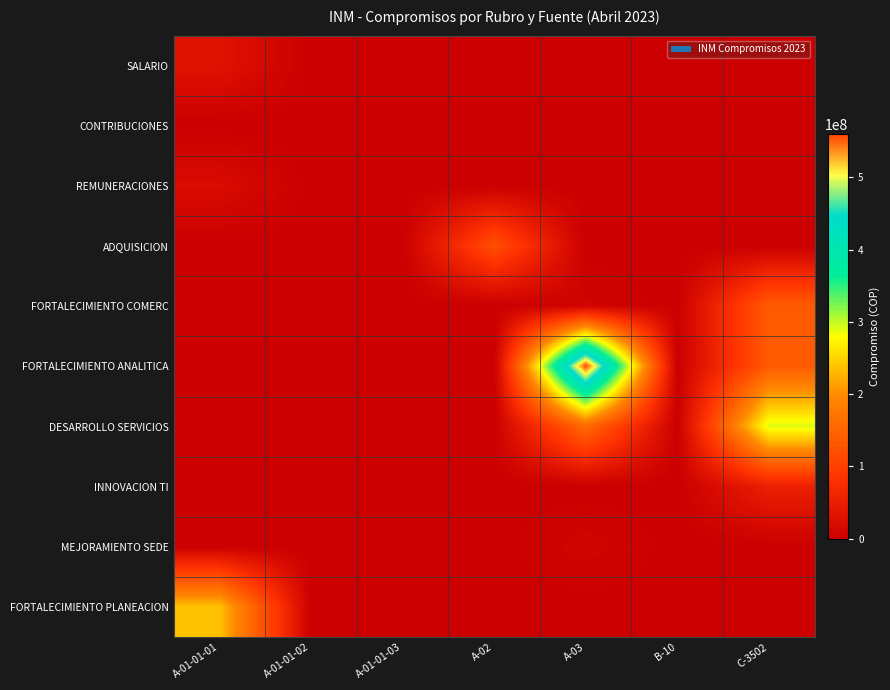

Reading left to right, what are all the values shown in this chart?

SALARIO: A-01-01-01=32231343.0	A-01-01-02=0.0	A-01-01-03=0.0	A-02=0.0	A-03=0.0	B-10=0.0	C-3502=0.0
CONTRIBUCIONES: A-01-01-01=0.0	A-01-01-02=0.0	A-01-01-03=0.0	A-02=0.0	A-03=0.0	B-10=0.0	C-3502=0.0
REMUNERACIONES: A-01-01-01=21158815.0	A-01-01-02=0.0	A-01-01-03=0.0	A-02=0.0	A-03=0.0	B-10=0.0	C-3502=0.0
ADQUISICION: A-01-01-01=0.0	A-01-01-02=0.0	A-01-01-03=0.0	A-02=122051474.6	A-03=0.0	B-10=0.0	C-3502=0.0
FORTALECIMIENTO COMERC: A-01-01-01=0.0	A-01-01-02=0.0	A-01-01-03=0.0	A-02=0.0	A-03=7415800.0	B-10=0.0	C-3502=137476966.0
FORTALECIMIENTO ANALITICA: A-01-01-01=0.0	A-01-01-02=0.0	A-01-01-03=0.0	A-02=0.0	A-03=559770828.0	B-10=0.0	C-3502=137476966.0
DESARROLLO SERVICIOS: A-01-01-01=0.0	A-01-01-02=0.0	A-01-01-03=0.0	A-02=0.0	A-03=158995530.0	B-10=0.0	C-3502=291705341.1
INNOVACION TI: A-01-01-01=0.0	A-01-01-02=0.0	A-01-01-03=0.0	A-02=0.0	A-03=0.0	B-10=0.0	C-3502=52880000.0
MEJORAMIENTO SEDE: A-01-01-01=0.0	A-01-01-02=0.0	A-01-01-03=0.0	A-02=0.0	A-03=8866726.0	B-10=0.0	C-3502=0.0
FORTALECIMIENTO PLANEACION: A-01-01-01=237468810.0	A-01-01-02=0.0	A-01-01-03=0.0	A-02=0.0	A-03=0.0	B-10=0.0	C-3502=0.0